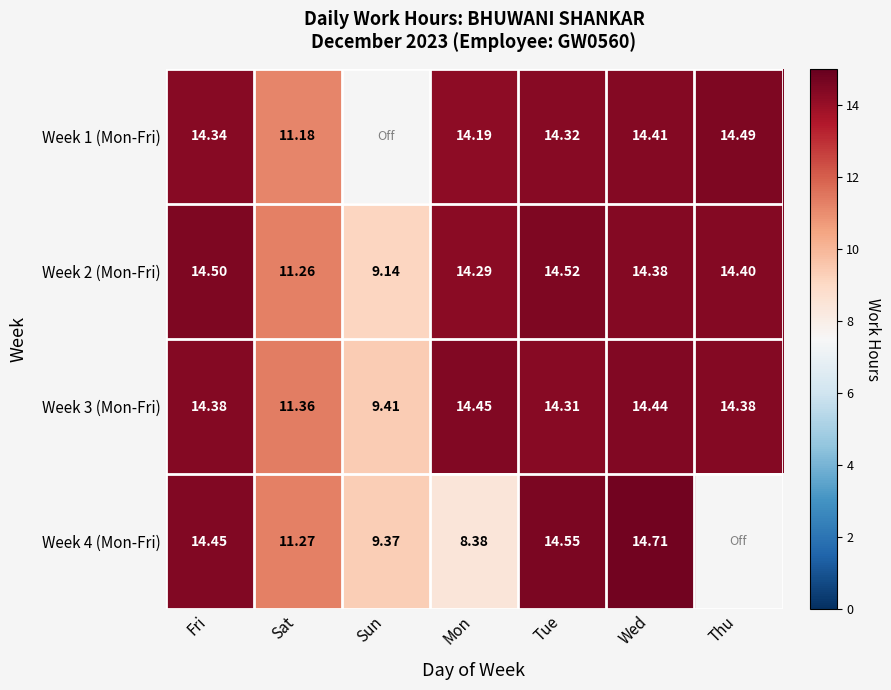

Which category has the highest value across all series?

Wed